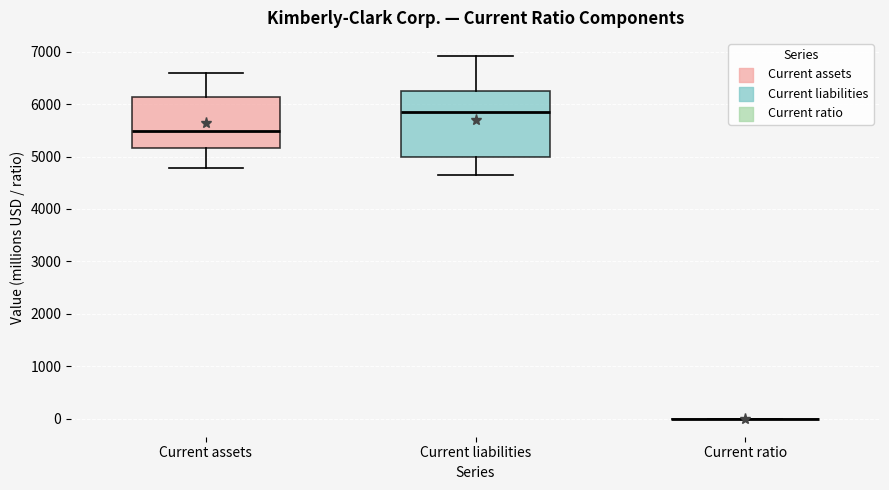

Where is the lower edge of the box for Current assets on the y-axis? The values are not printed on the chart, so give them approximately, as read against the axis.

5200